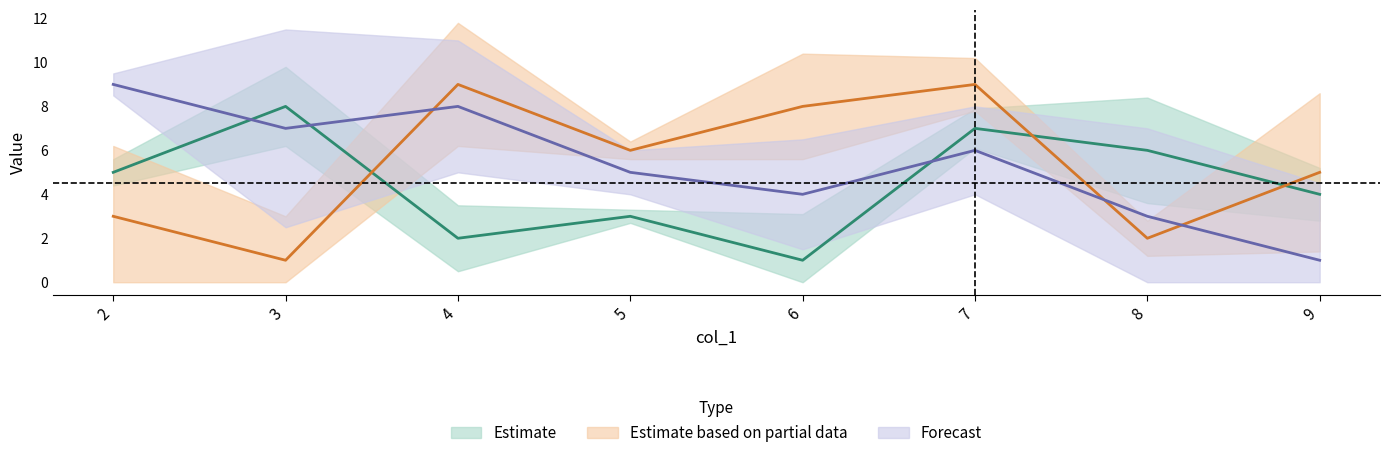

At which label does col_8 first exceed 6?

4